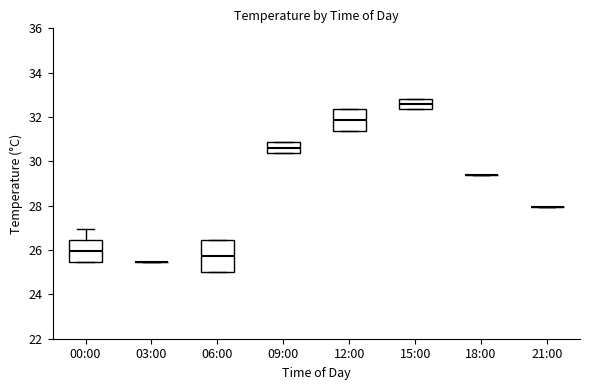

Which box is the tallest, from its lower edge to its upper edge?

06:00